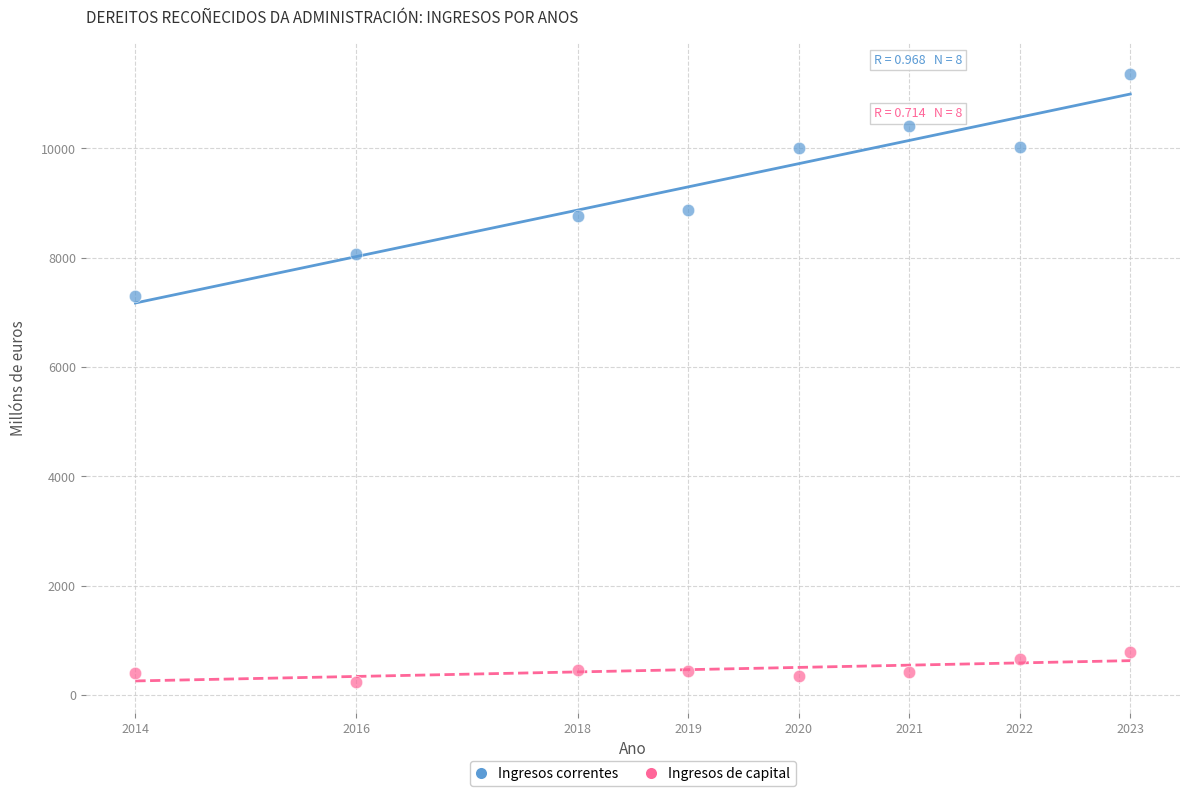

Across all series, what Y value is closest to 5795?

7291.3